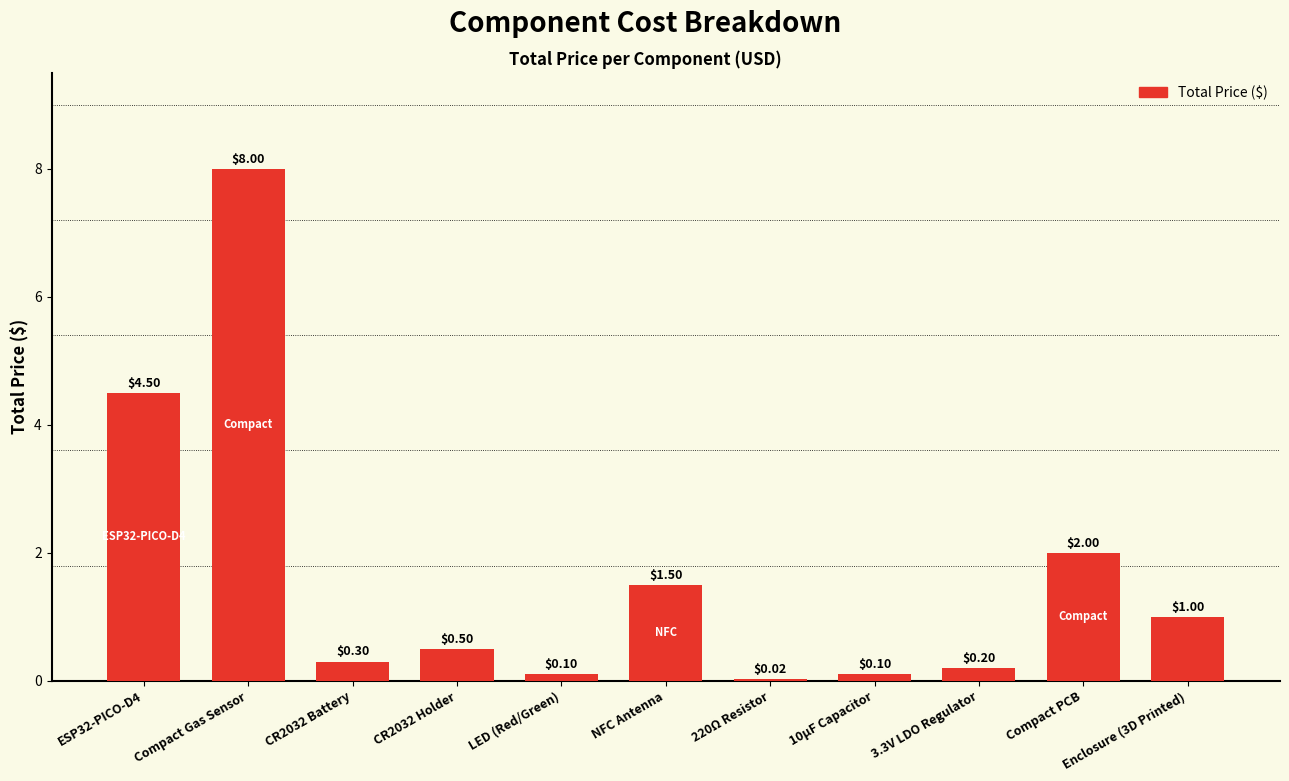

What is the sum of the values at 220Ω Resistor and Enclosure (3D Printed)?

1.0